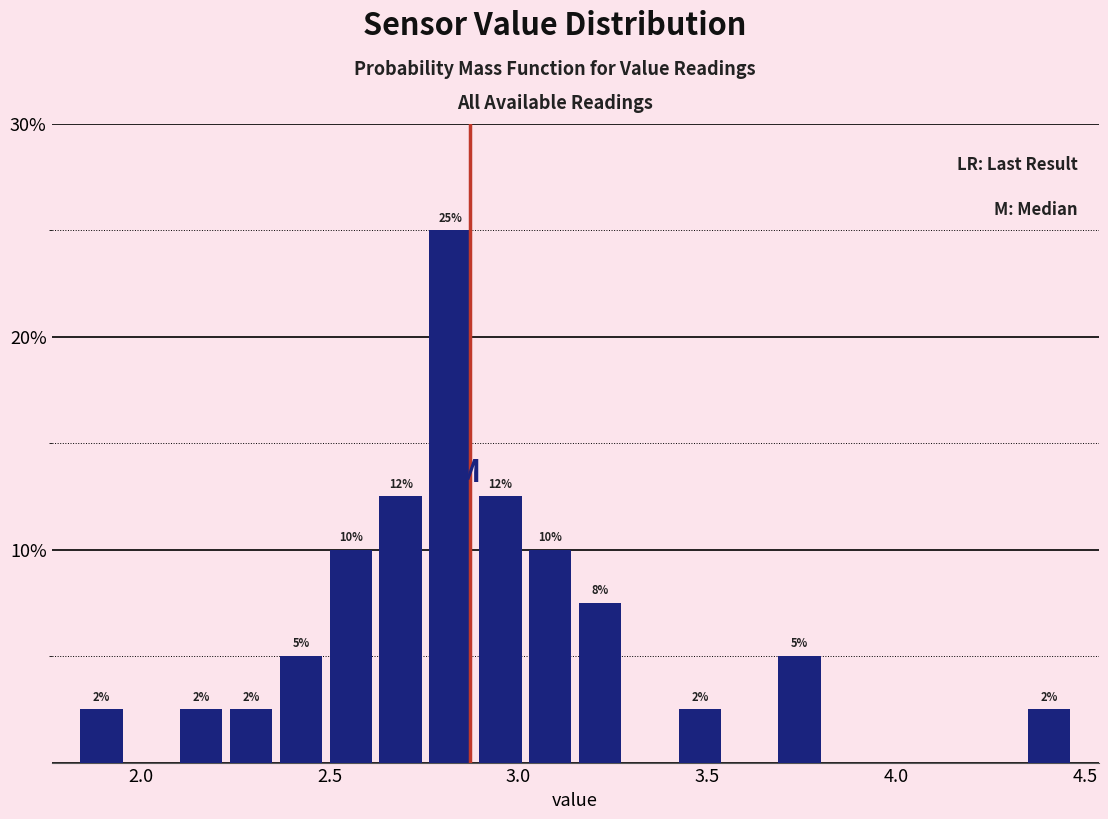

Around what value on the x-axis is the tallest bar? Give the approximate position of its centre, as read against the axis.

2.80